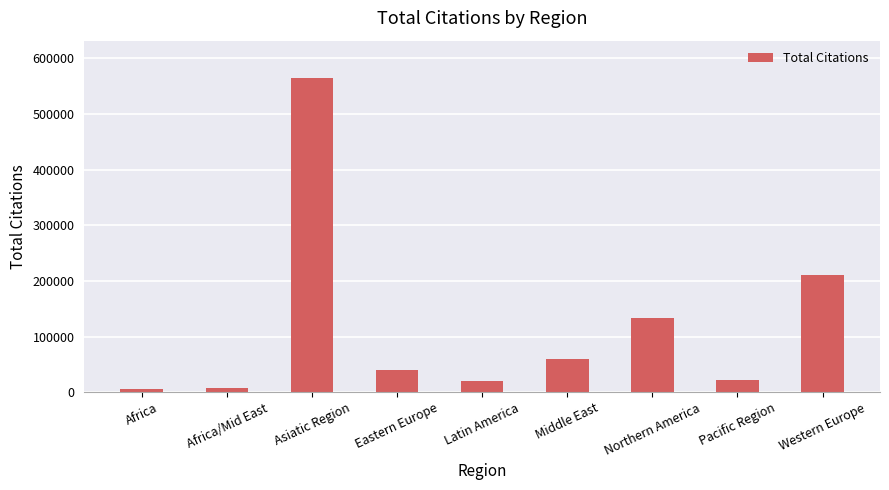

What position from the right is Asiatic Region?

7